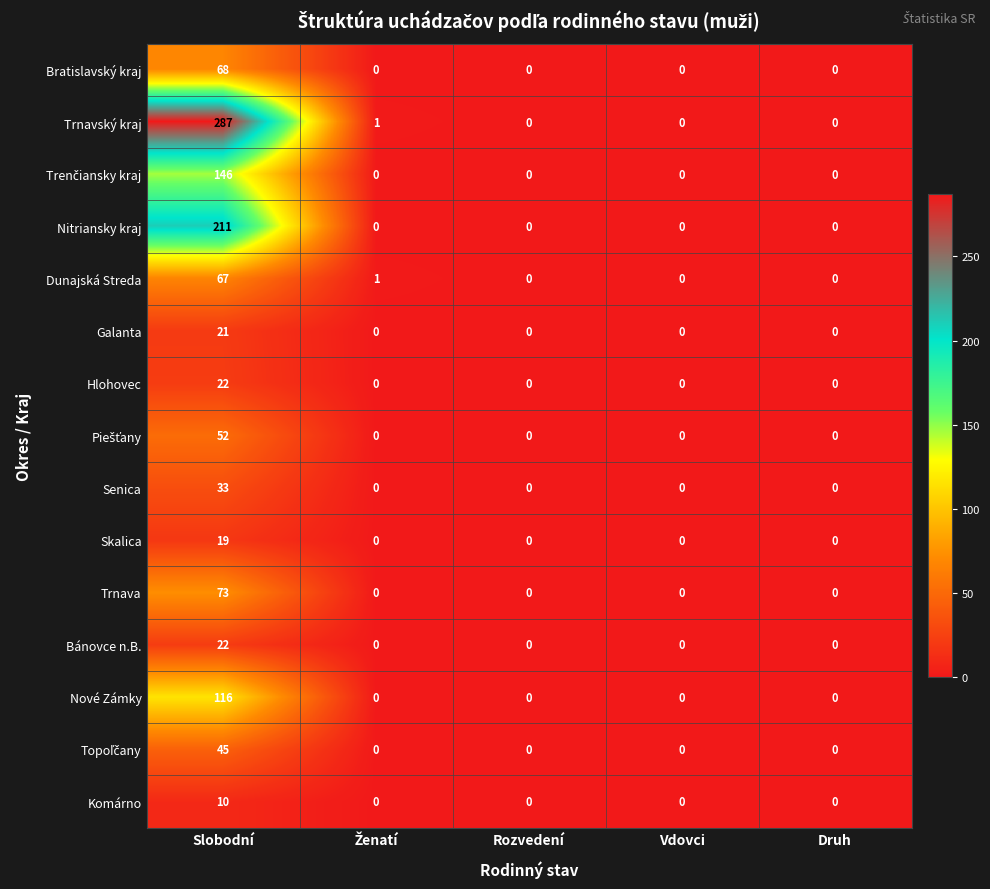

How many distinct data groups are displayed?

15